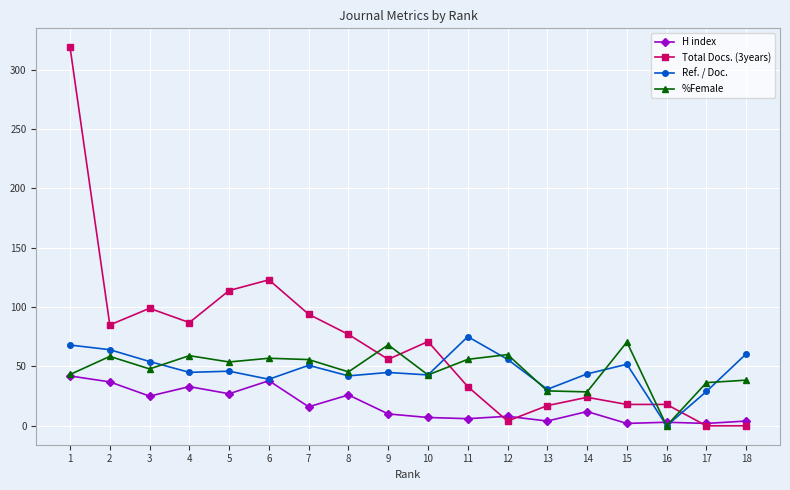

Between which two adjacent categories do Ref. / Doc. and Total Docs. (3years) first intersect?

10 and 11